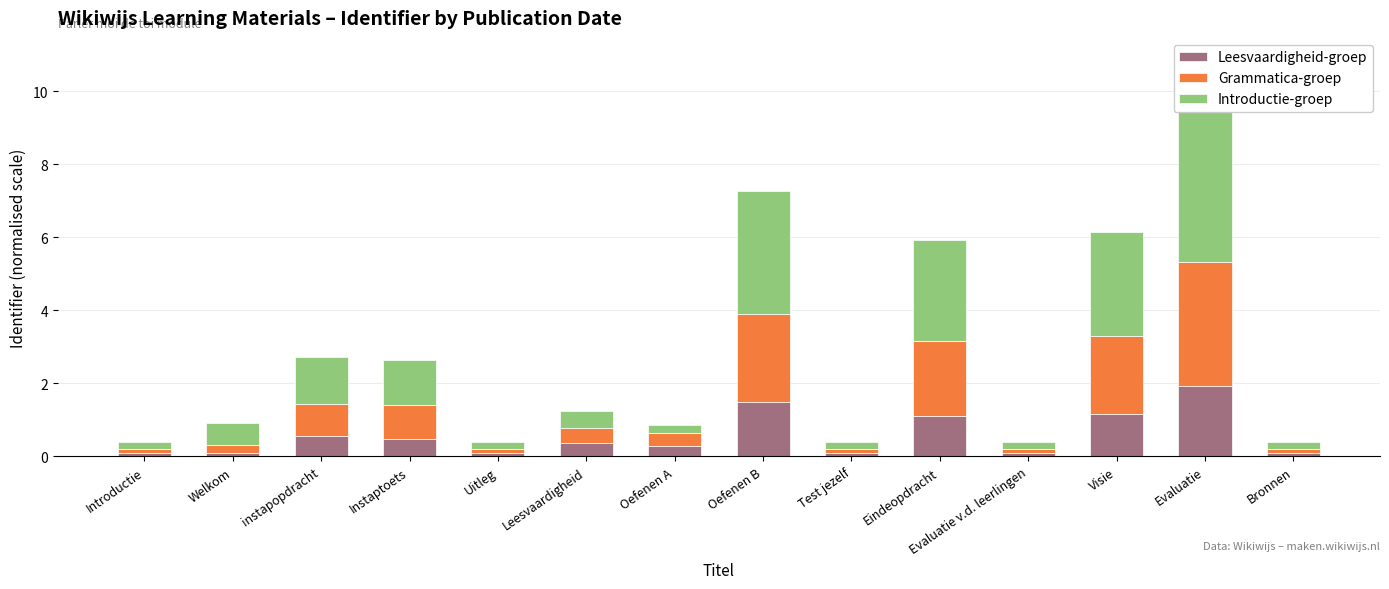

What is the difference between the second highest and minimum values in the Grammatica-groep series?

2.3